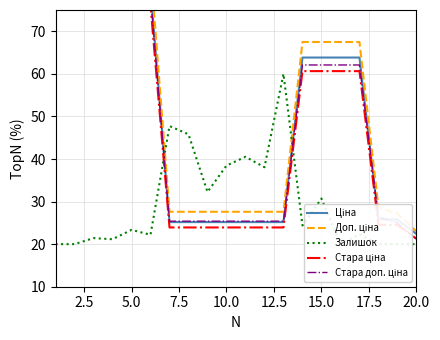

At how many categories does at least one series exceed 46?

12